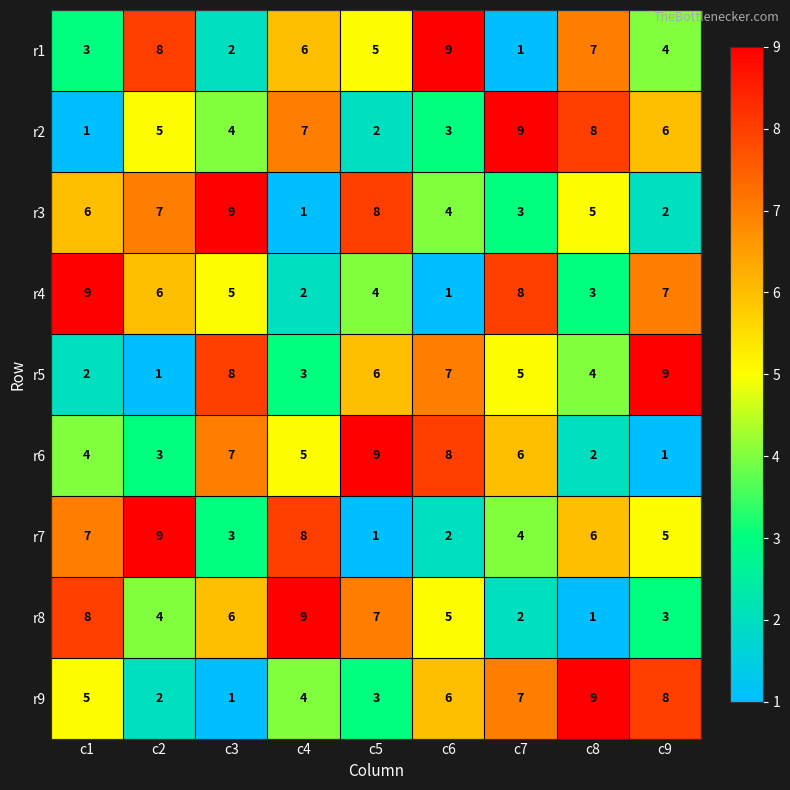

Is the value of r1 at c7 greater than the value of r6 at c3?

No